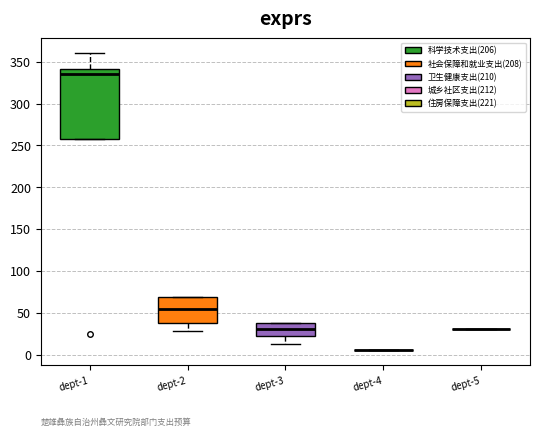

Which box is the tallest, from its lower edge to its upper edge?

dept-1